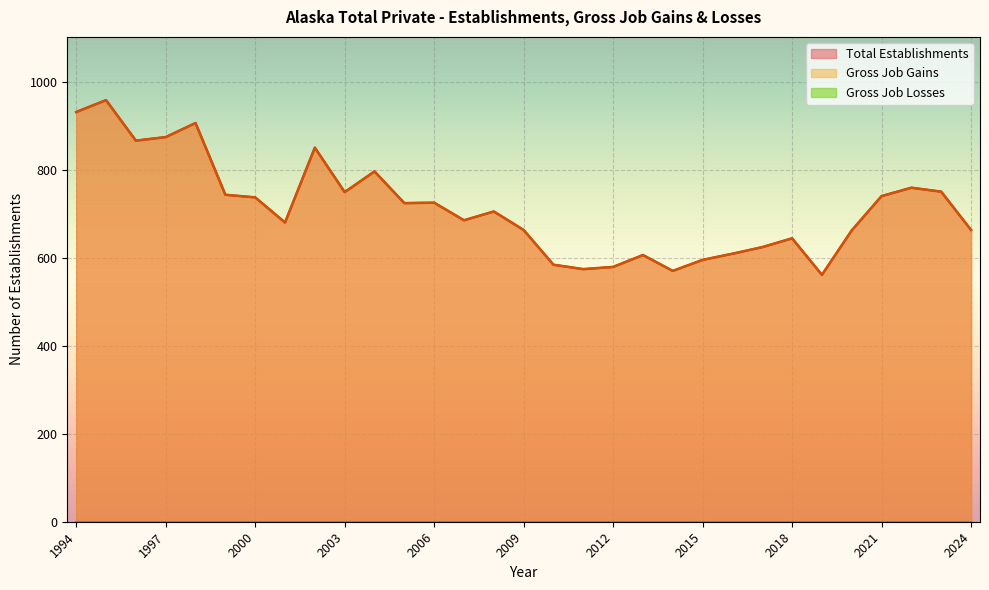

At which label does Gross Job Gains first exceed 705?

1994